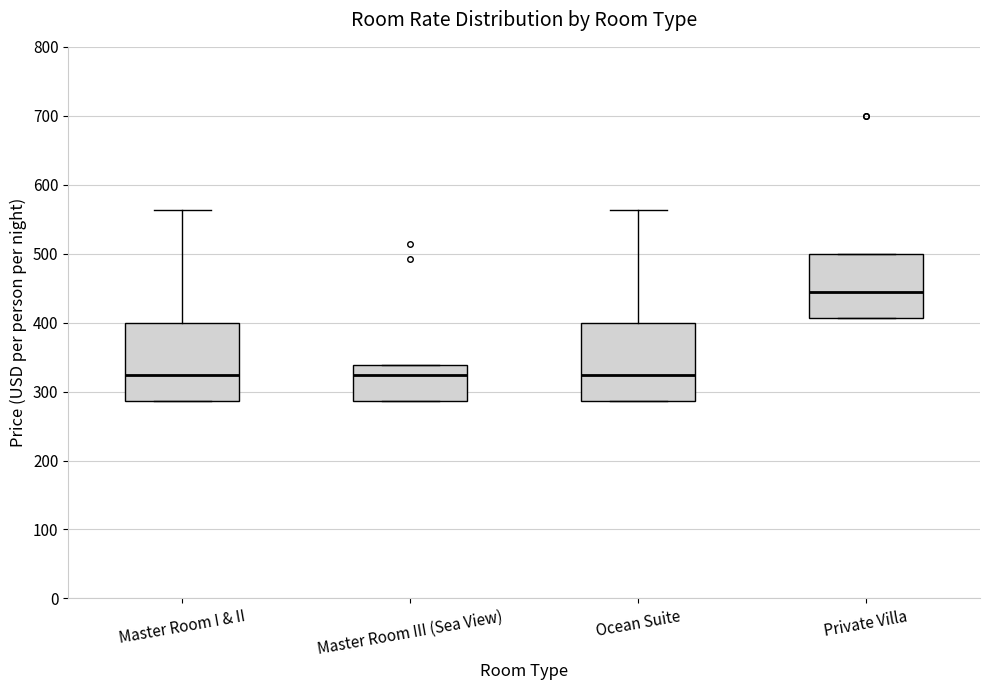

Reading left to right, transcribe this box plot: for each box, give where its median line is, the range the box spans, and where its two whiskers end, as read against the y-axis. The values are not printed on the chart, so give them approximately, as read against the axis.

Master Room I & II: median 320, box 290 to 400, whiskers 290 to 560
Master Room III (Sea View): median 320, box 290 to 340, whiskers 290 to 340
Ocean Suite: median 320, box 290 to 400, whiskers 290 to 560
Private Villa: median 440, box 410 to 500, whiskers 410 to 500